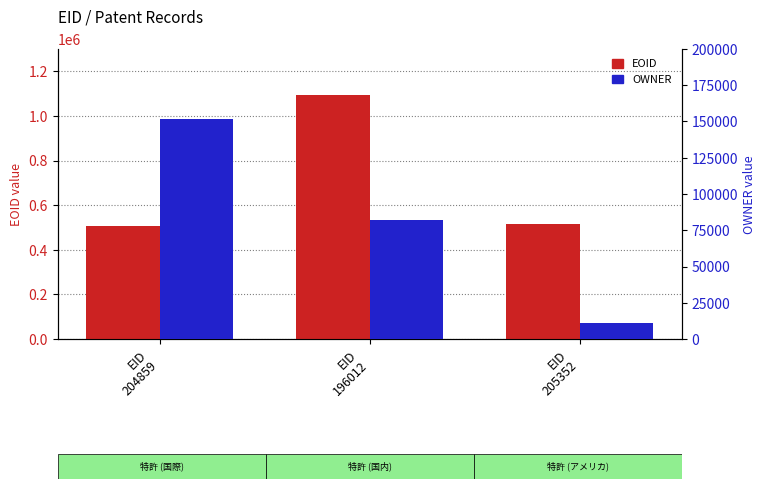

At which category does the chart reach its peak across all series?

EID
196012